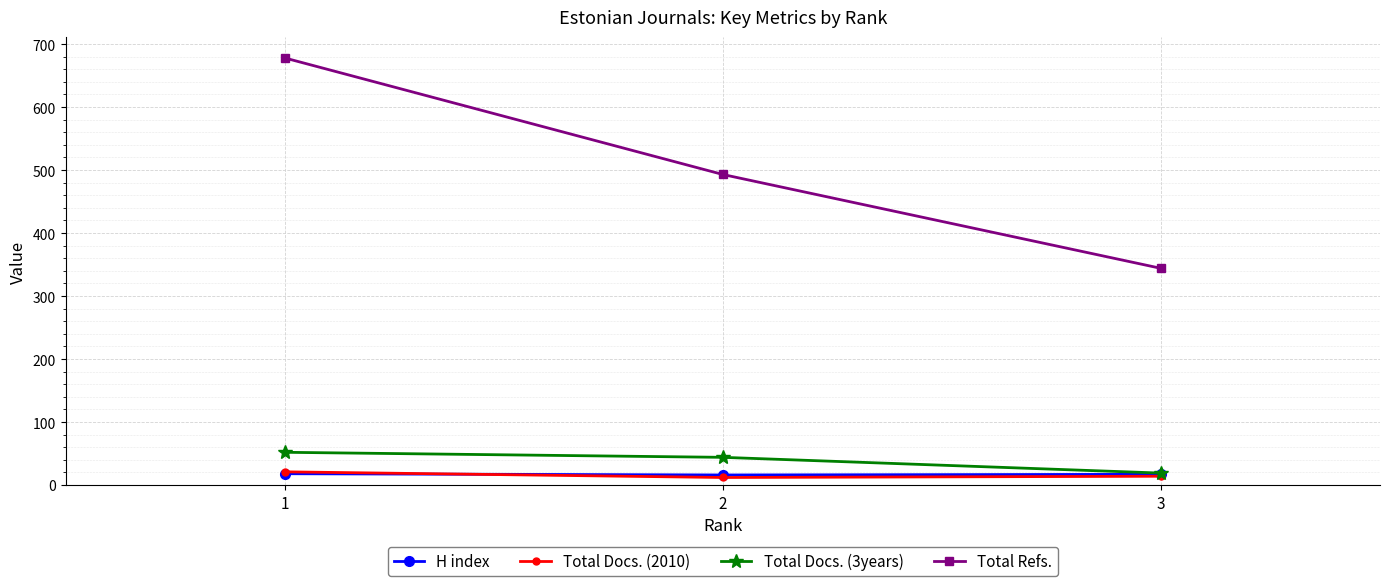

At which category is the sum across all series the highest?

1